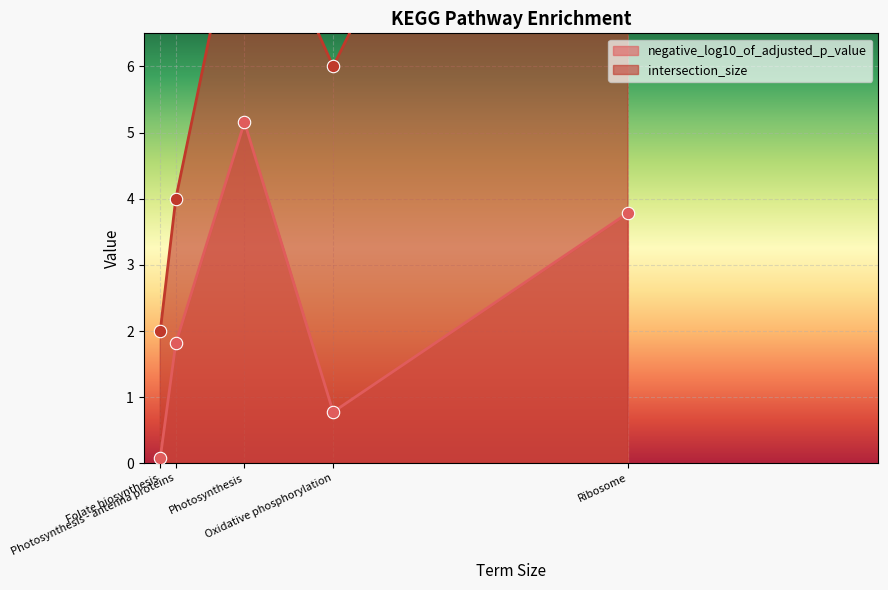

Which series has the largest total across all categories?

intersection_size